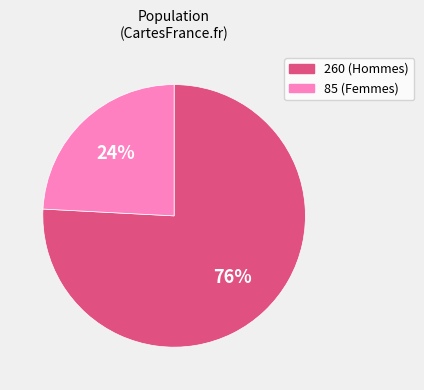

The 85 slice represents 24% of the pie. True or false?

True